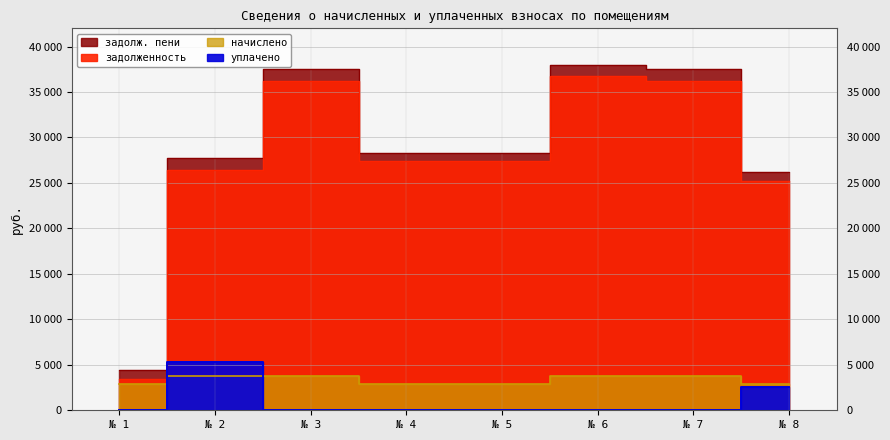

Rank the categories by задолженность value from highest to lowest.

№ 6, № 3, № 7, № 4, № 5, № 2, № 8, № 1